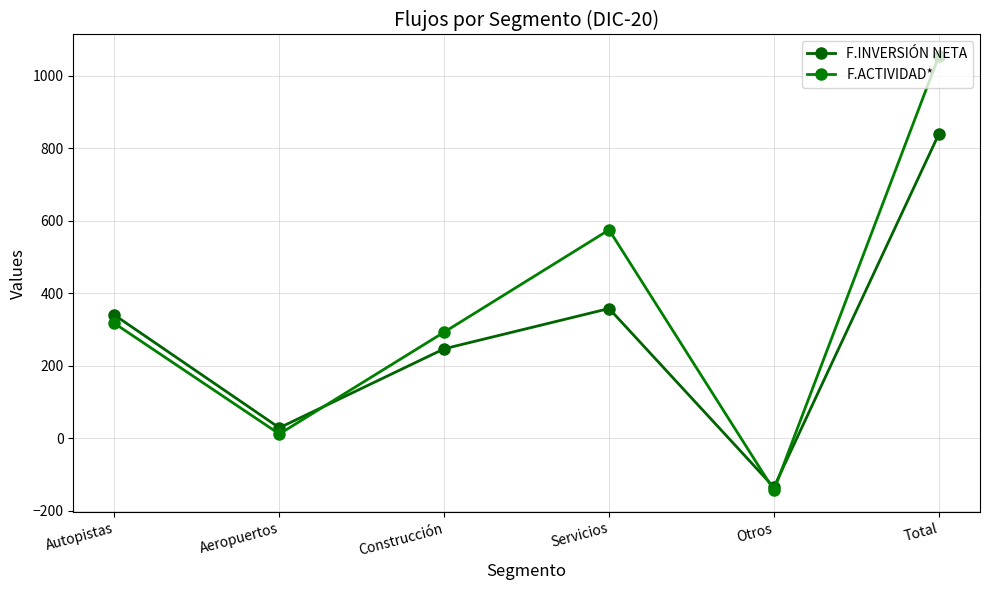

Rank the categories by F.INVERSIÓN NETA value from highest to lowest.

Total, Servicios, Autopistas, Construcción, Aeropuertos, Otros